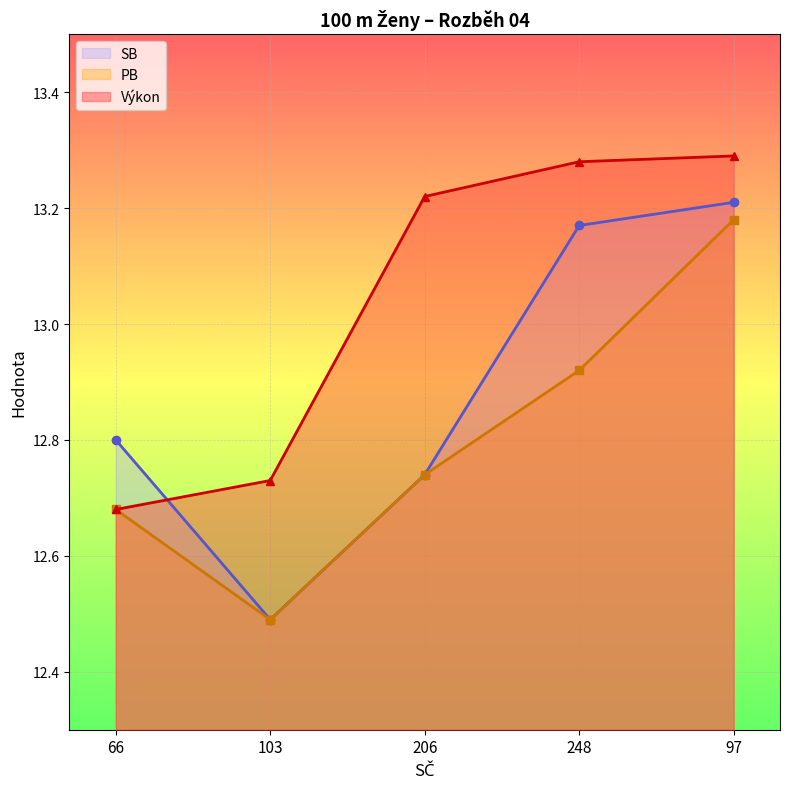

What is the spread (max minus min) of values at 66?

0.1